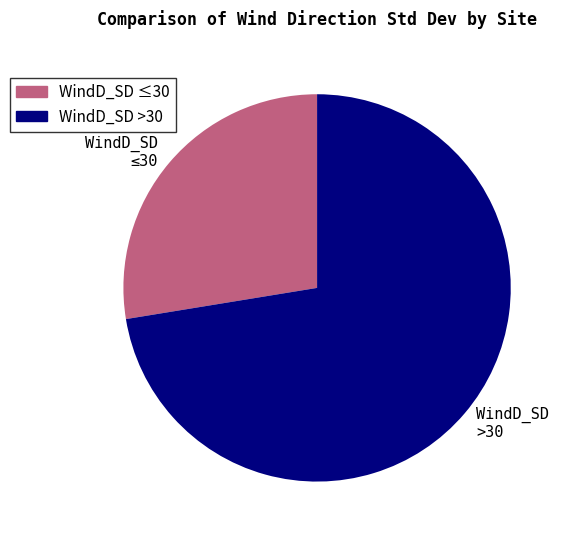

Which category has the smallest portion of the pie?

WindD_SD ≤30